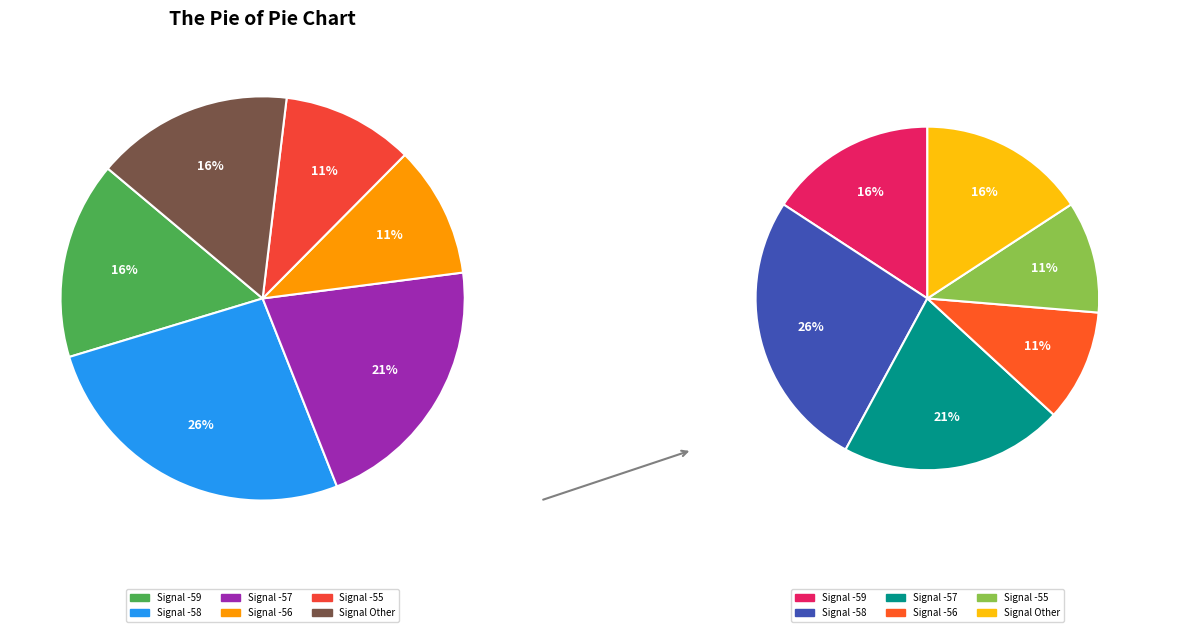

How many segments does this pie chart have?

12